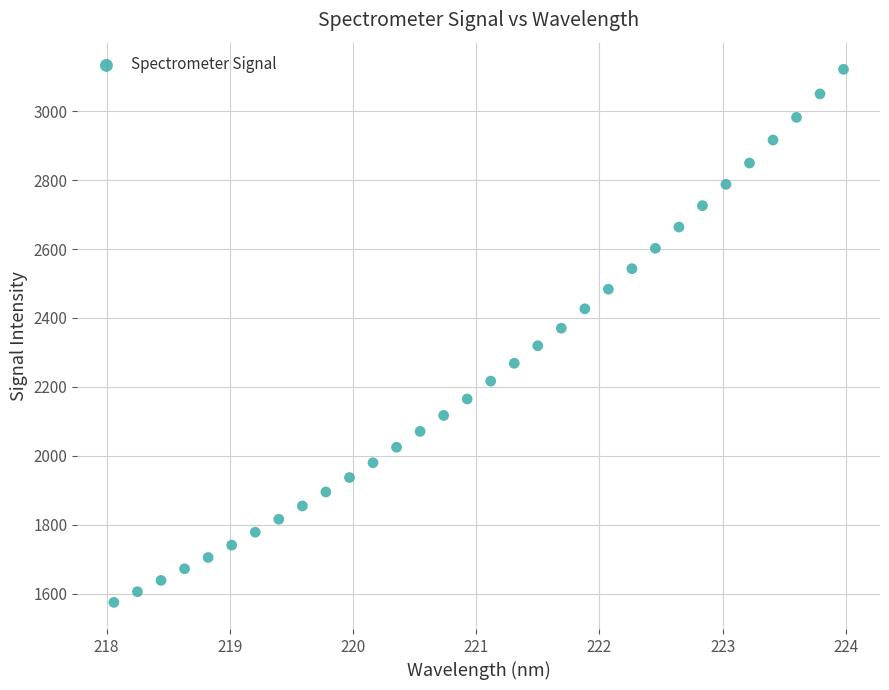

What is the range of X values (max minus min)?

5.9